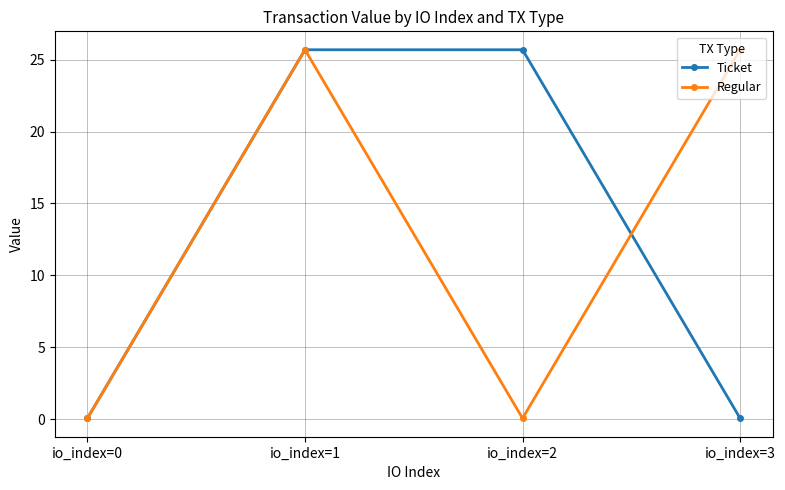

What is the value of the Regular point at the 1st from the left?

0.1